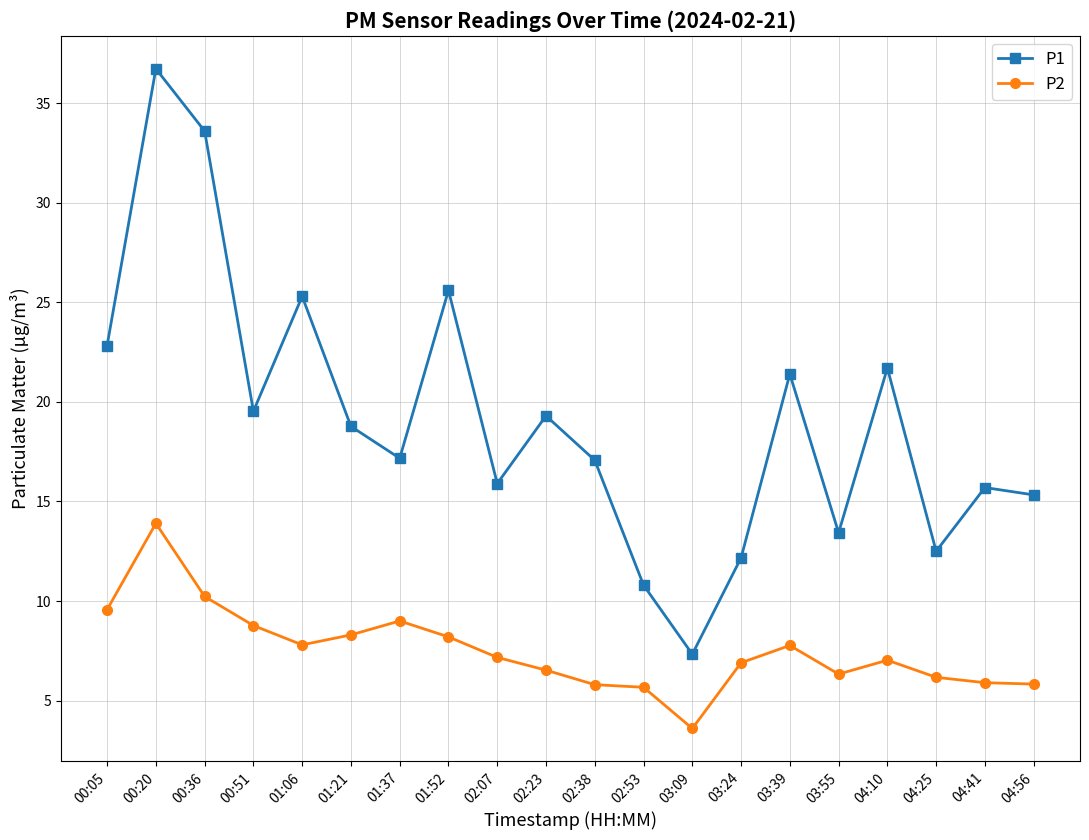

Which series has the widest spread of values?

P1